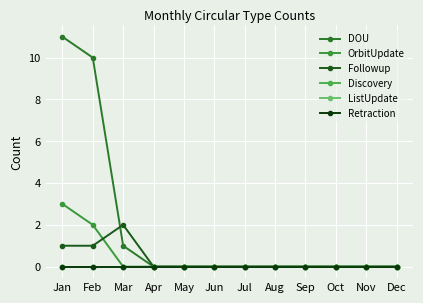

True or false: OrbitUpdate has a value of 1 at May.

False